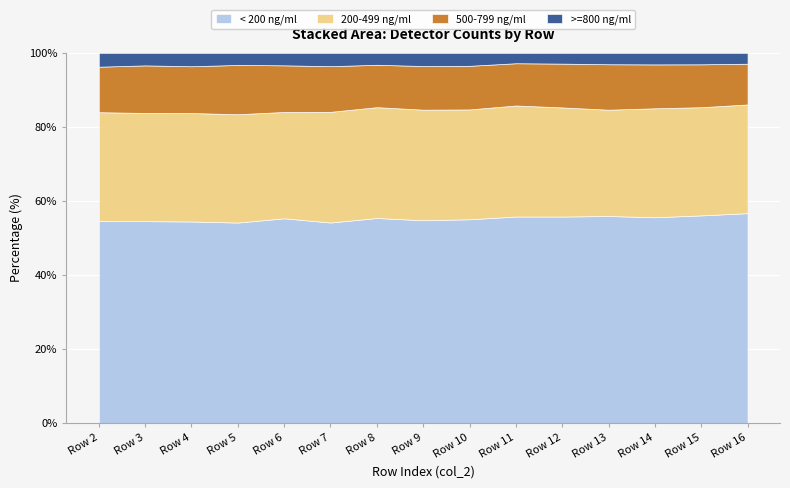

What is the total value across all series at Row 14?

100.0